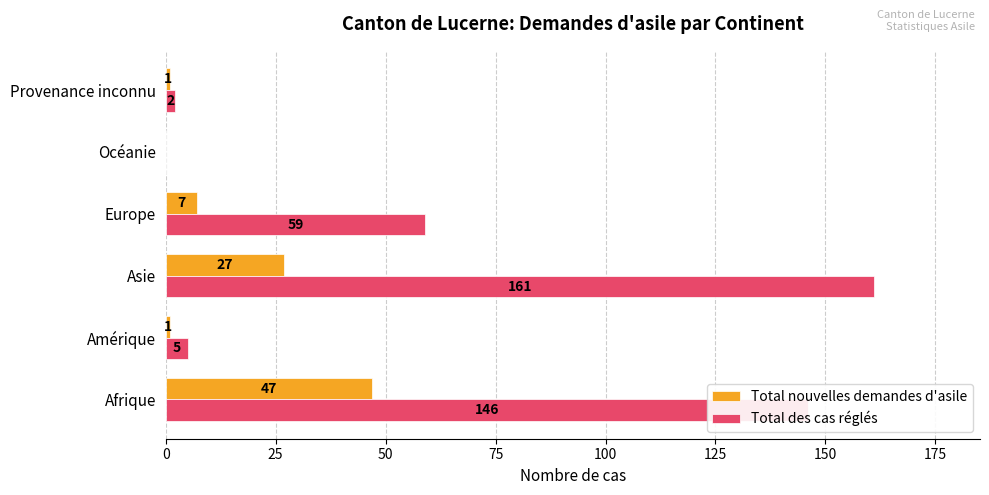

What is the total value across all series at Asie?

188